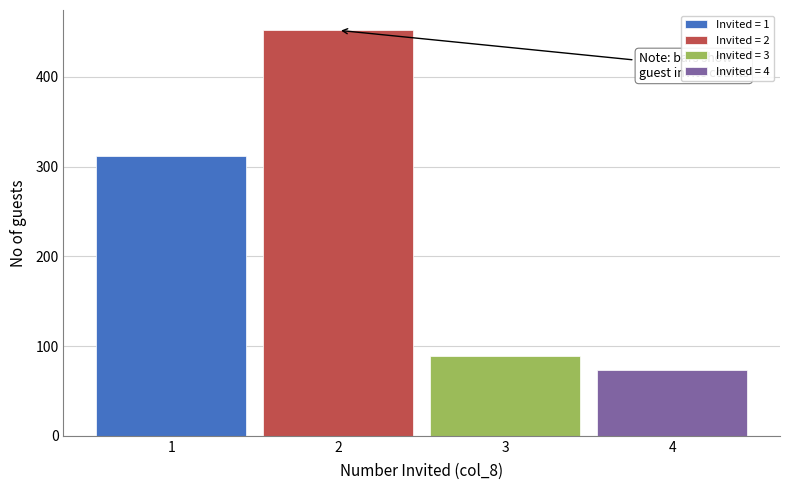

Reading right to left, what are all the values shown in this chart?

4=73	3=89	2=452	1=312